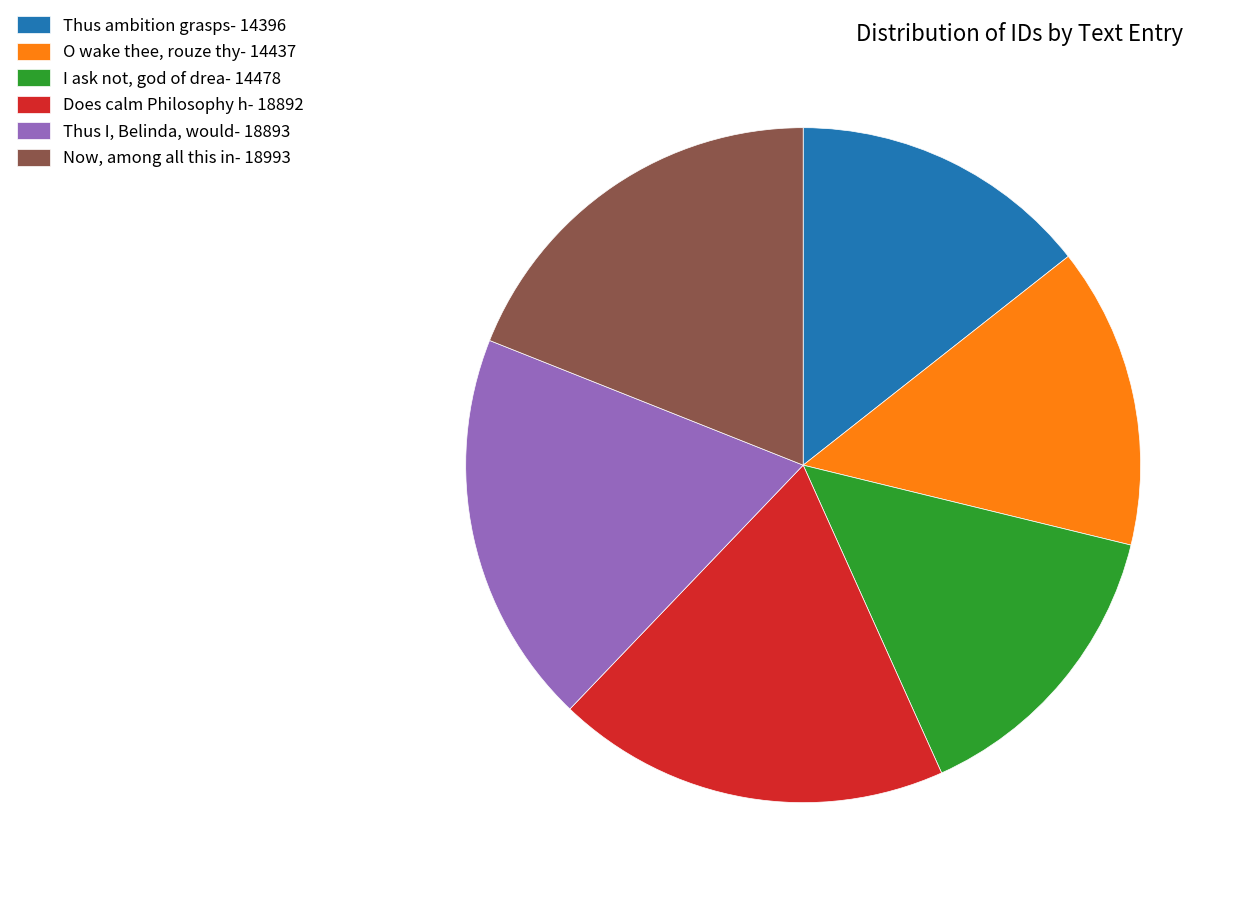

Is the sum of I ask not, god of drea- 14478 and Thus ambition grasps- 14396 greater than half?

No